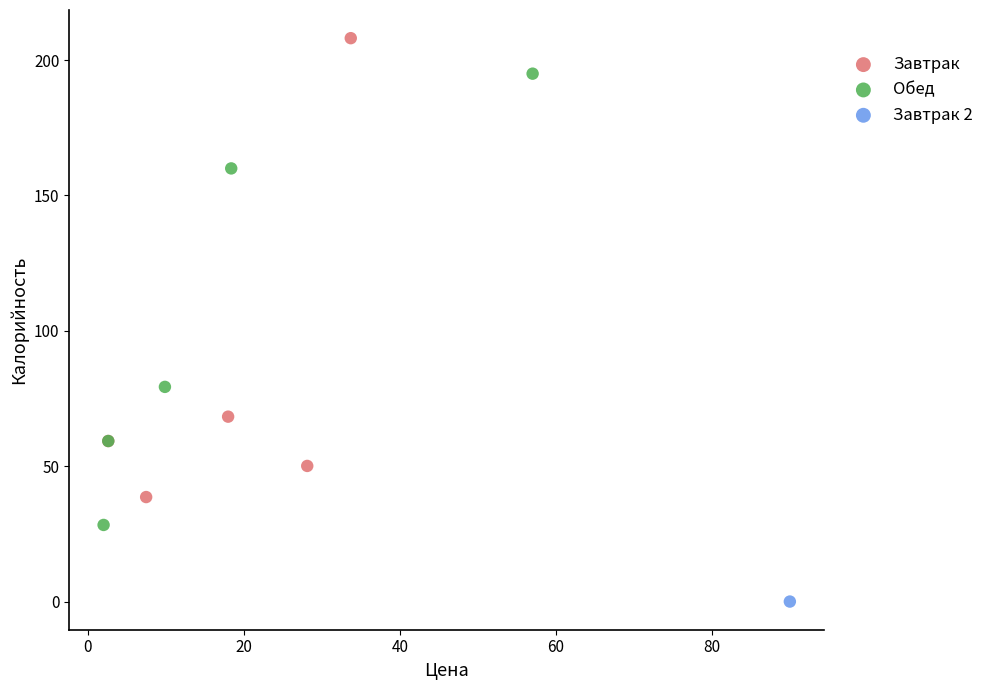

What are all the series names shown in the legend?

Завтрак, Обед, Завтрак 2